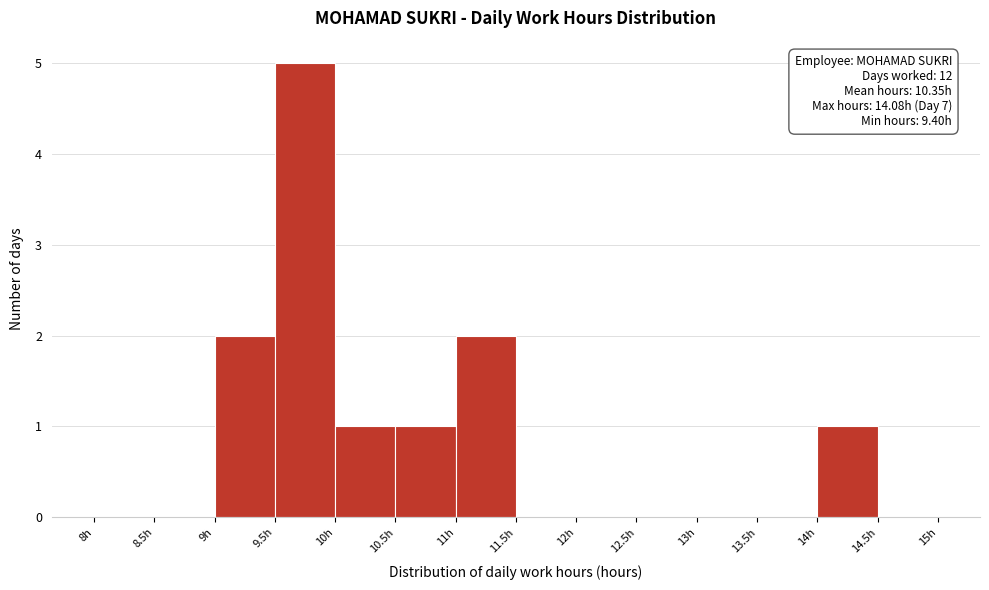

Over which range of the x-axis is the bar tallest?

9.5 to 10.0